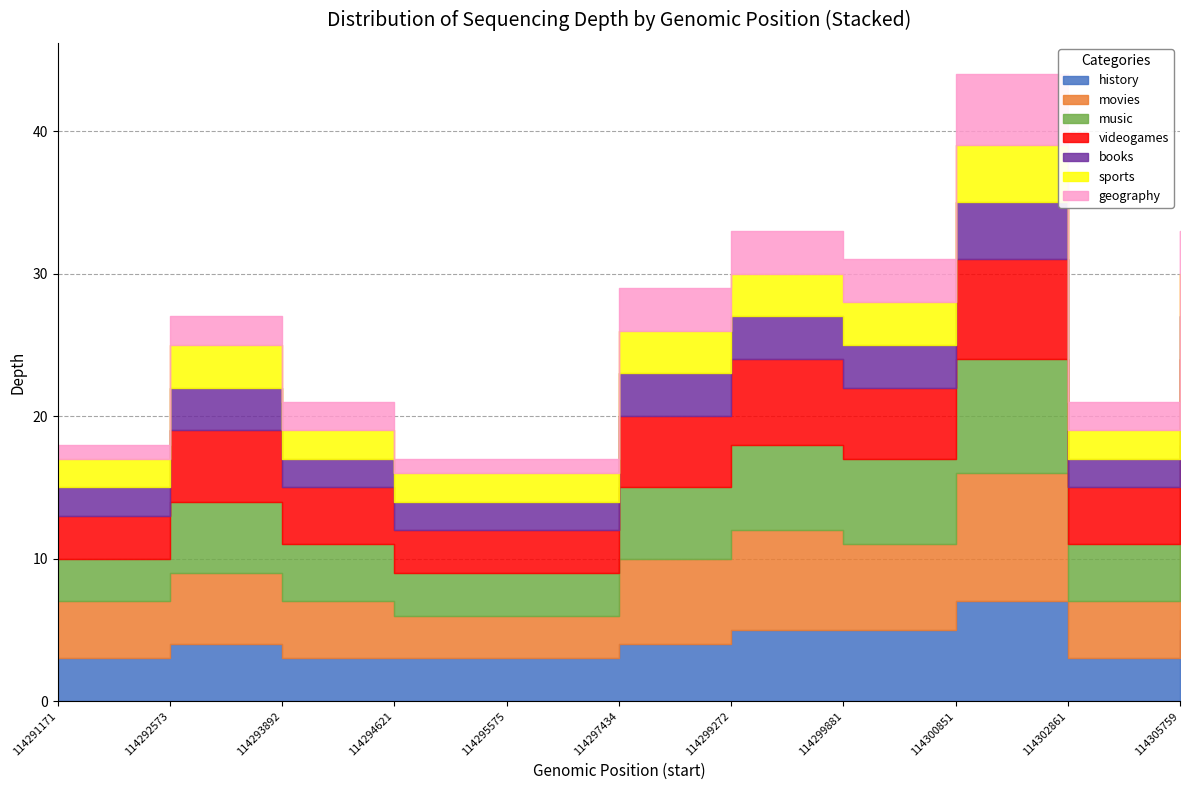

What is the minimum value shown in the chart?

17